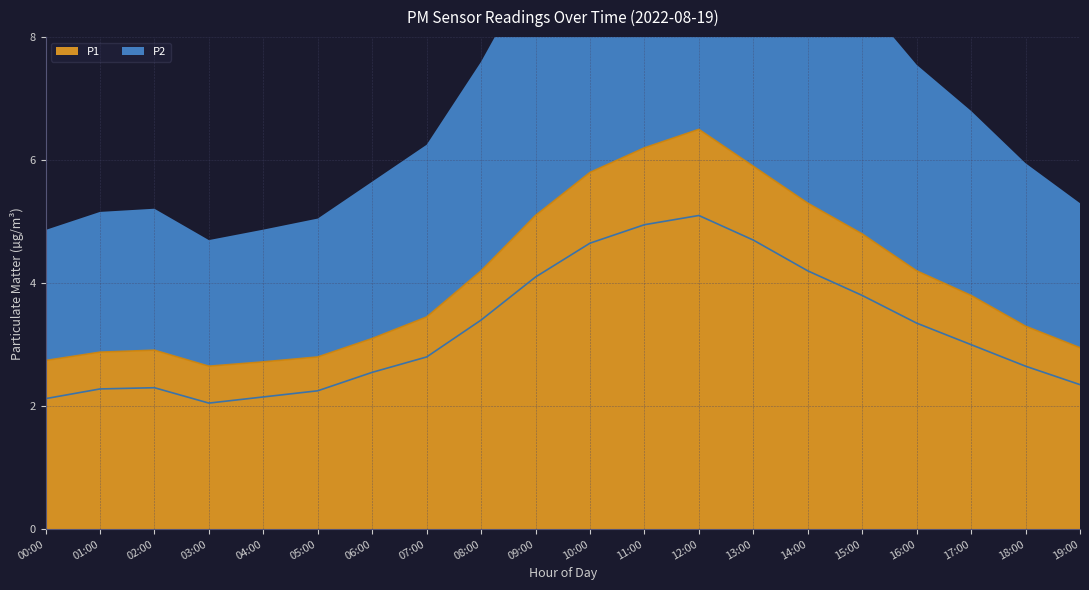

What is the total value across all series at 13:00?

10.6